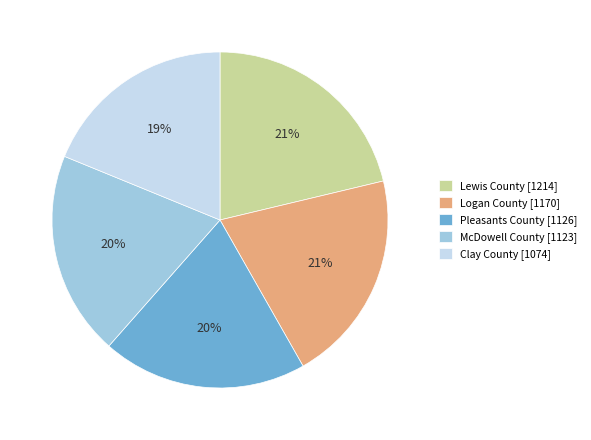

Which category has the smallest portion of the pie?

Clay County